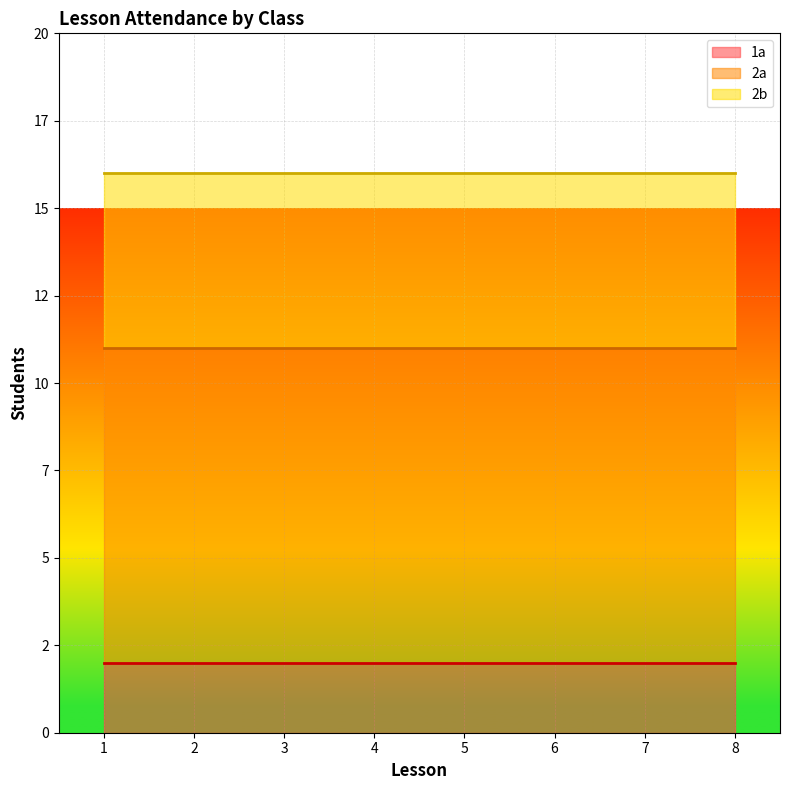

What is the maximum value for 2a?

9